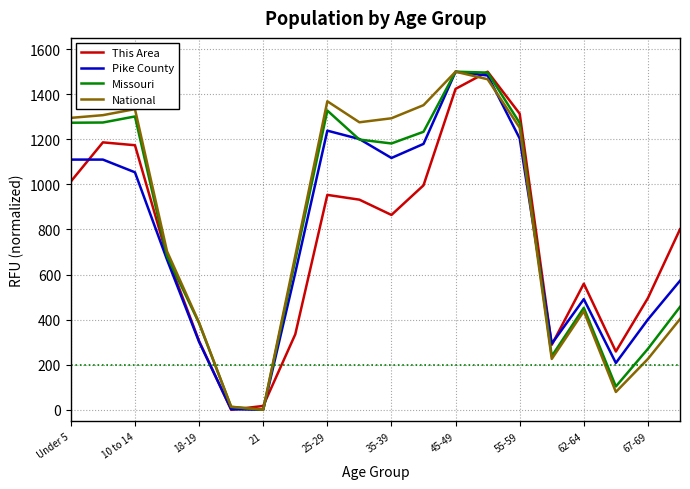

What are all the series names shown in the legend?

This Area, Pike County, Missouri, National